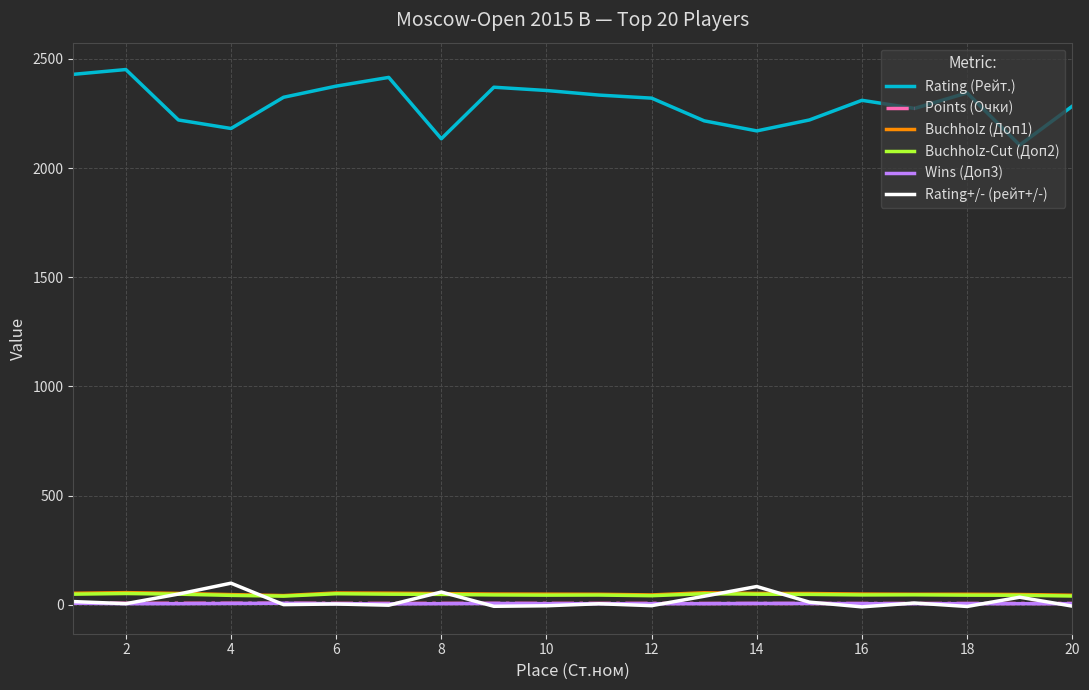

What is the maximum value shown in the chart?

2451.0